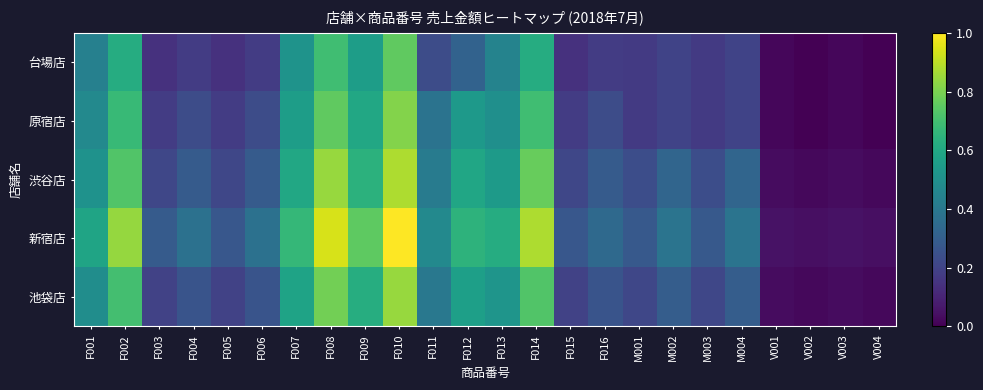

Rank the series at F001 from lowest to highest value.

台場店, 原宿店, 池袋店, 渋谷店, 新宿店